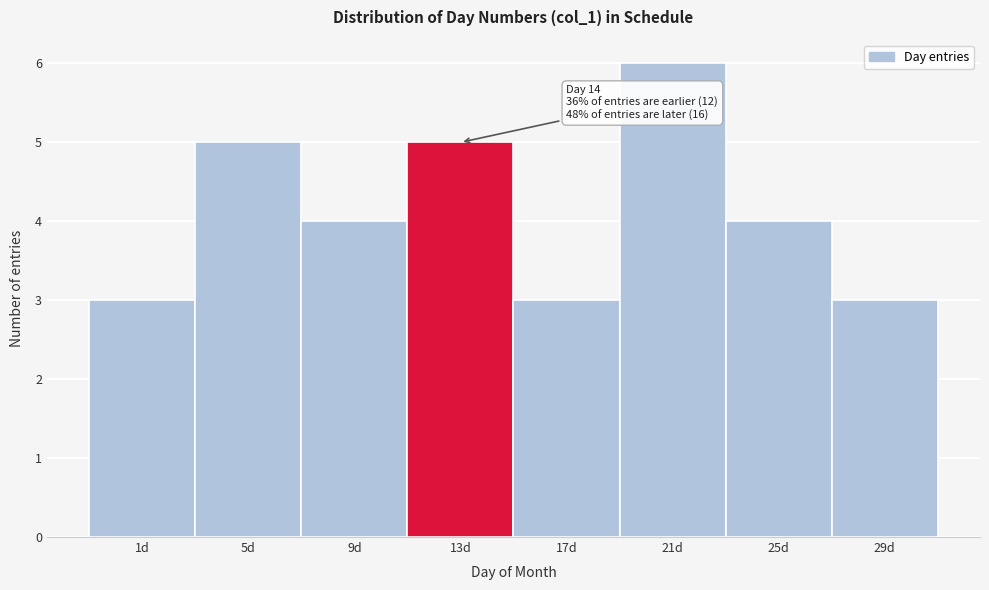

Reading left to right, extract all data points from this chart.

1d=3	5d=5	9d=4	13d=5	17d=3	21d=6	25d=4	29d=3